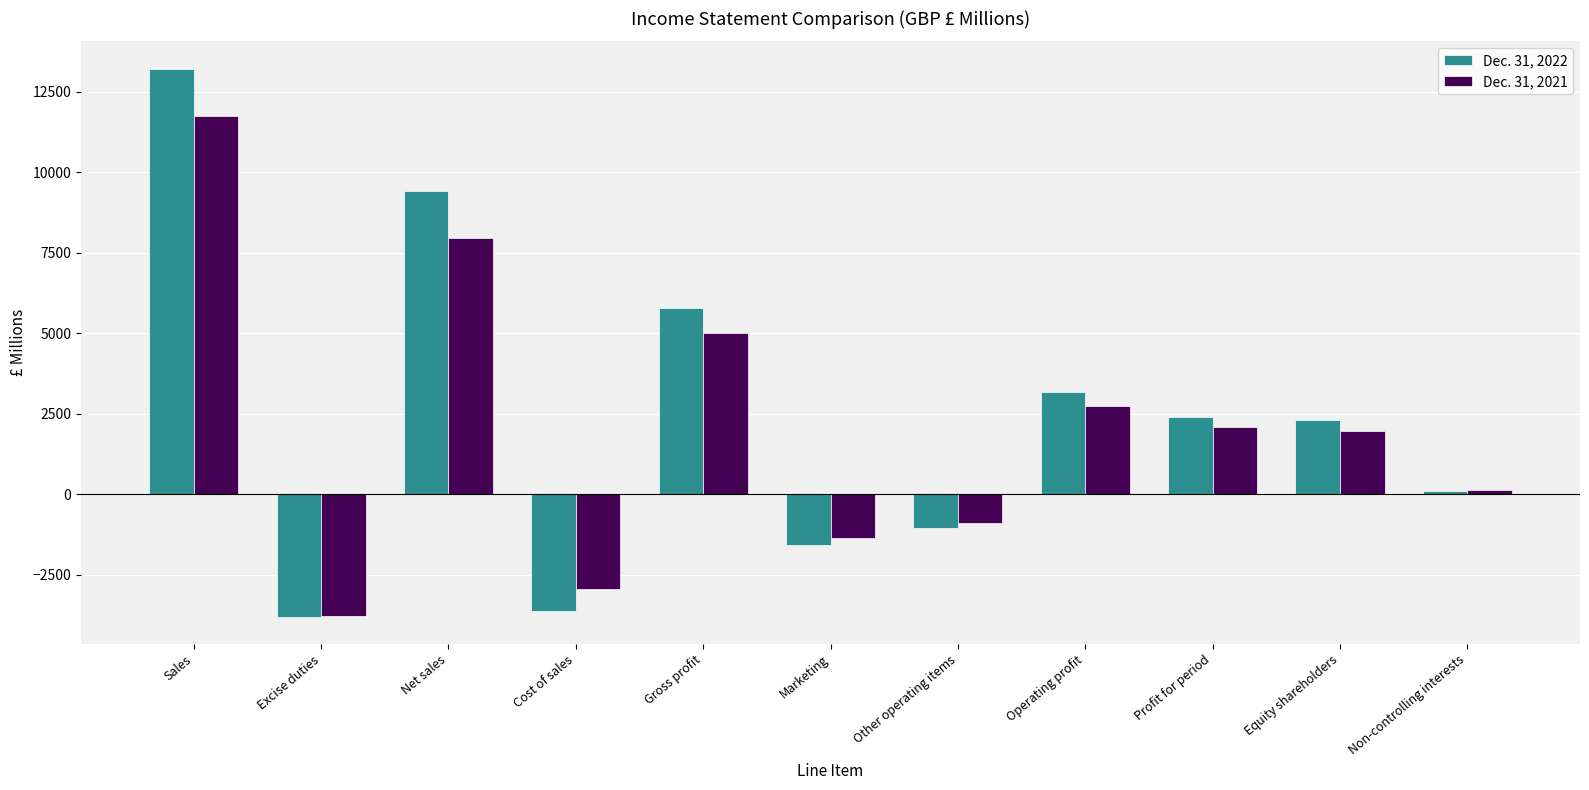

What is the label of the 3rd bar from the right?

Profit for period